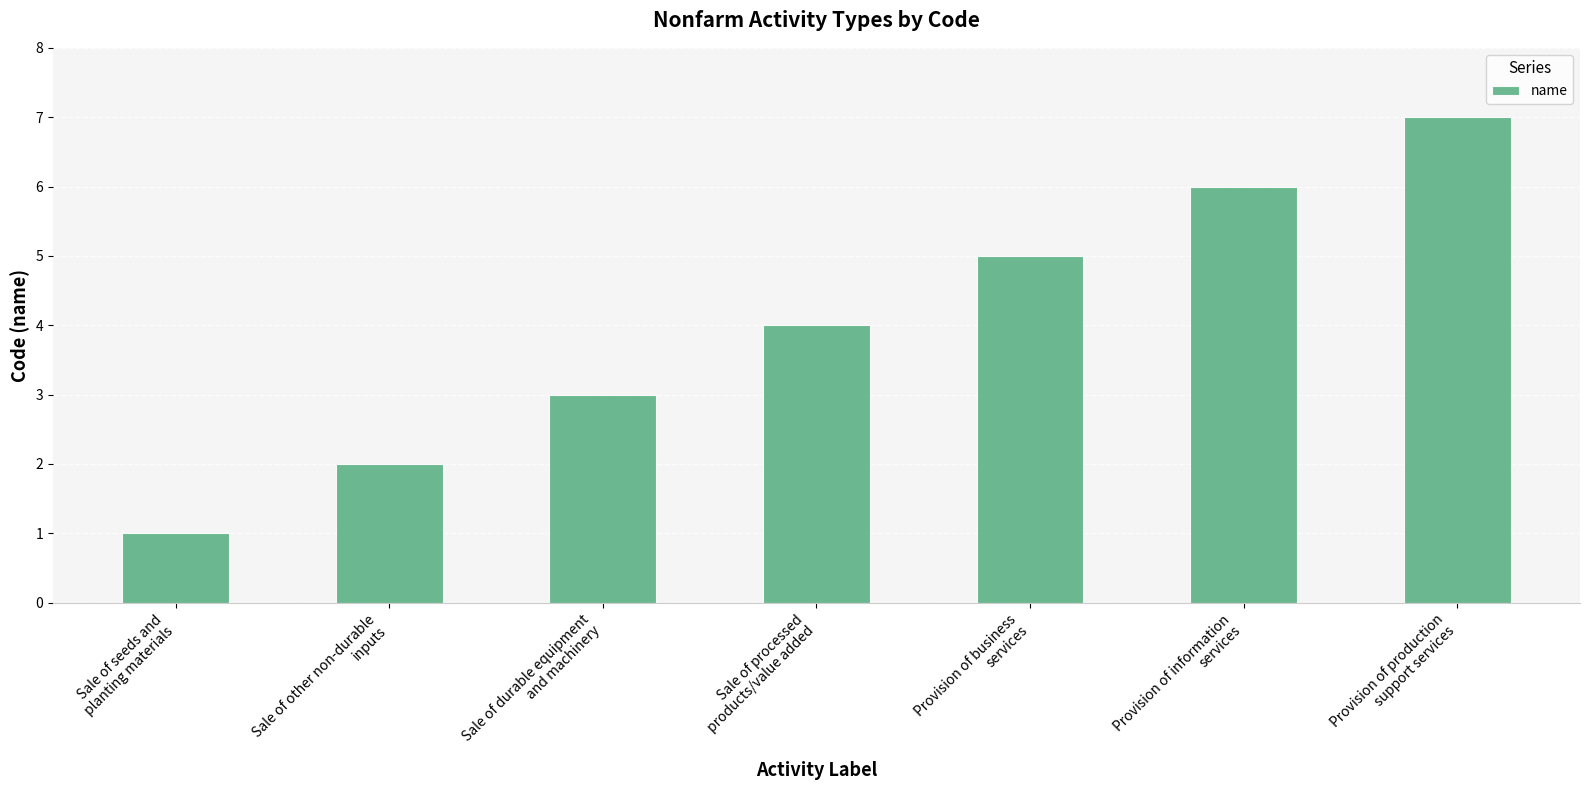

Reading right to left, extract all data points from this chart.

7	6	5	4	3	2	1